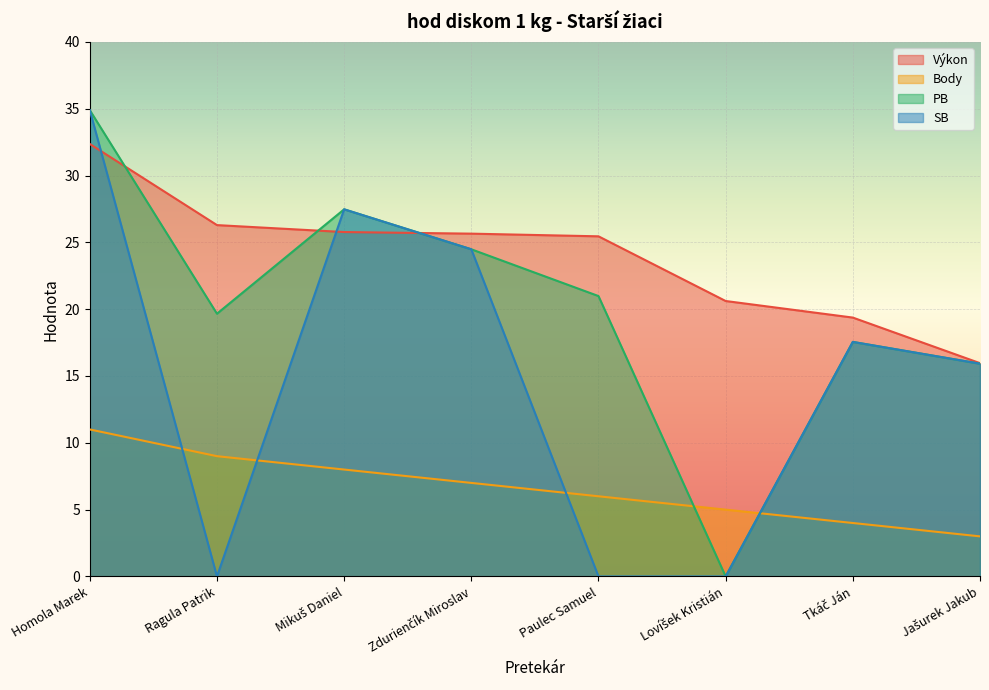

Which series has the largest total across all categories?

Výkon